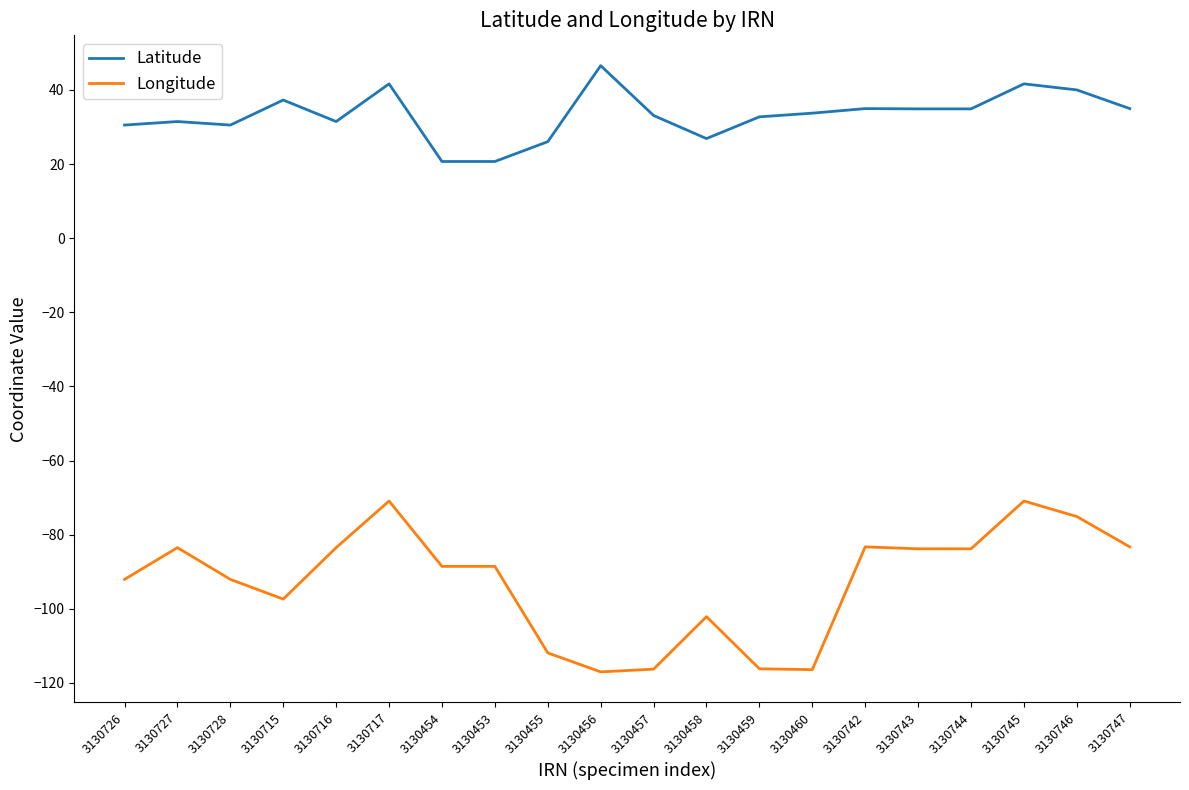

What position from the right is 3130744?

4